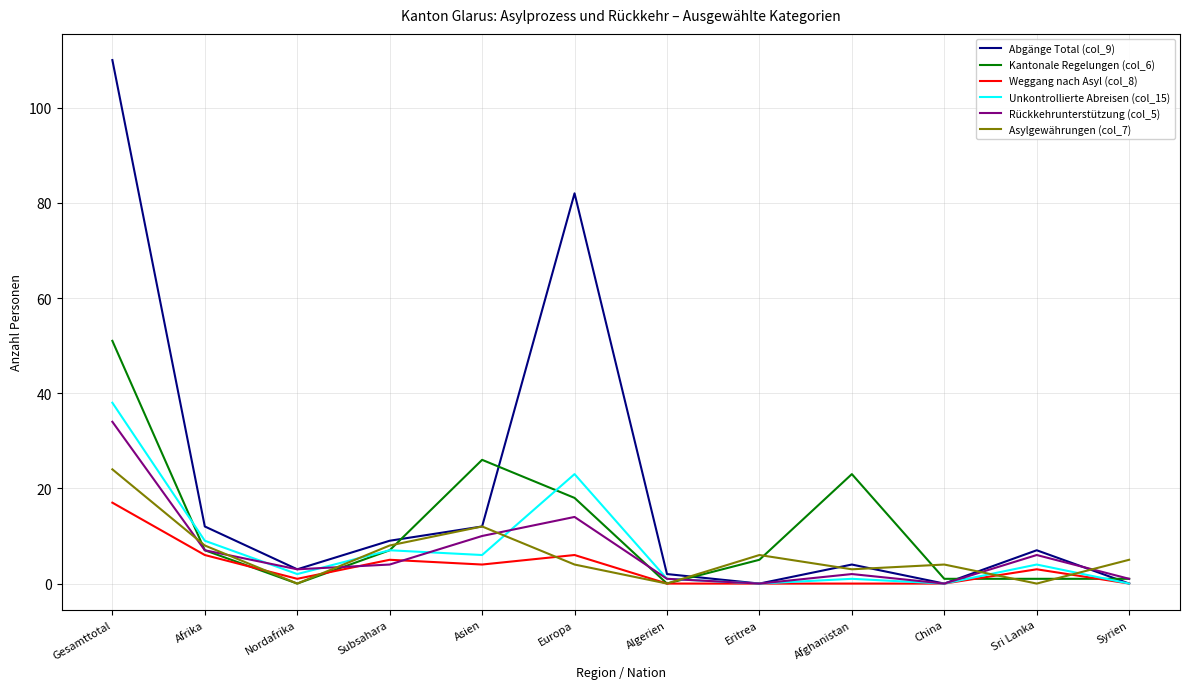

Reading right to left, extract all data points from this chart.

Abgänge Total (col_9): Syrien=0	Sri Lanka=7	China=0	Afghanistan=4	Eritrea=0	Algerien=2	Europa=82	Asien=12	Subsahara=9	Nordafrika=3	Afrika=12	Gesamttotal=110
Kantonale Regelungen (col_6): Syrien=1	Sri Lanka=1	China=1	Afghanistan=23	Eritrea=5	Algerien=0	Europa=18	Asien=26	Subsahara=7	Nordafrika=0	Afrika=7	Gesamttotal=51
Weggang nach Asyl (col_8): Syrien=0	Sri Lanka=3	China=0	Afghanistan=0	Eritrea=0	Algerien=0	Europa=6	Asien=4	Subsahara=5	Nordafrika=1	Afrika=6	Gesamttotal=17
Unkontrollierte Abreisen (col_15): Syrien=0	Sri Lanka=4	China=0	Afghanistan=1	Eritrea=0	Algerien=1	Europa=23	Asien=6	Subsahara=7	Nordafrika=2	Afrika=9	Gesamttotal=38
Rückkehrunterstützung (col_5): Syrien=1	Sri Lanka=6	China=0	Afghanistan=2	Eritrea=0	Algerien=1	Europa=14	Asien=10	Subsahara=4	Nordafrika=3	Afrika=7	Gesamttotal=34
Asylgewährungen (col_7): Syrien=5	Sri Lanka=0	China=4	Afghanistan=3	Eritrea=6	Algerien=0	Europa=4	Asien=12	Subsahara=8	Nordafrika=0	Afrika=8	Gesamttotal=24